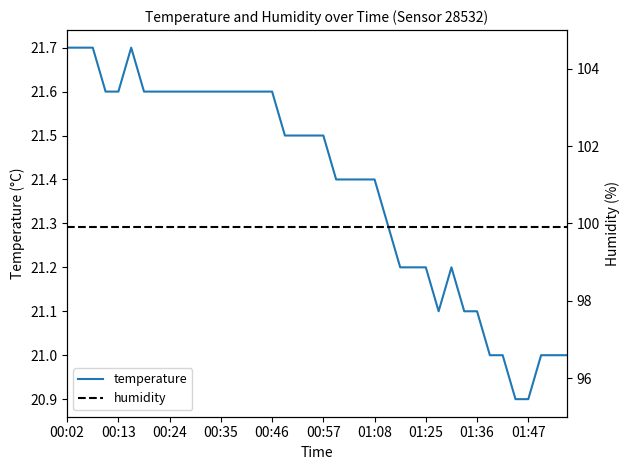

Reading left to right, list all the values displayed in this chart.

temperature: 21.7	21.7	21.7	21.6	21.6	21.7	21.6	21.6	21.6	21.6	21.6	21.6	21.6	21.6	21.6	21.6	21.6	21.5	21.5	21.5	21.5	21.4	21.4	21.4	21.4	21.3	21.2	21.2	21.2	21.1	21.2	21.1	21.1	21.0	21.0	20.9	20.9	21.0	21.0	21.0
humidity: 99.9	99.9	99.9	99.9	99.9	99.9	99.9	99.9	99.9	99.9	99.9	99.9	99.9	99.9	99.9	99.9	99.9	99.9	99.9	99.9	99.9	99.9	99.9	99.9	99.9	99.9	99.9	99.9	99.9	99.9	99.9	99.9	99.9	99.9	99.9	99.9	99.9	99.9	99.9	99.9